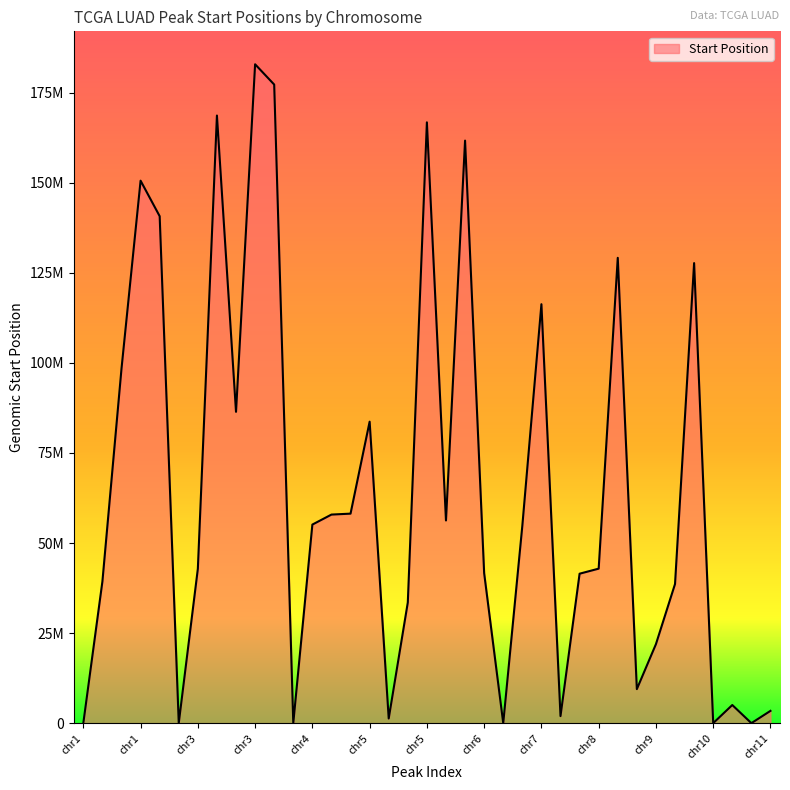

Rank the categories by value from highest to lowest.

chr3, chr4, chr3, chr5, chr6, chr1, chr2, chr8, chr10, chr7, chr1, chr3, chr5, chr5, chr4, chr6, chr4, chr7, chr8, chr3, chr6, chr8, chr1, chr9, chr5, chr9, chr9, chr10, chr11, chr8, chr5, chr1, chr3, chr4, chr7, chr10, chr11